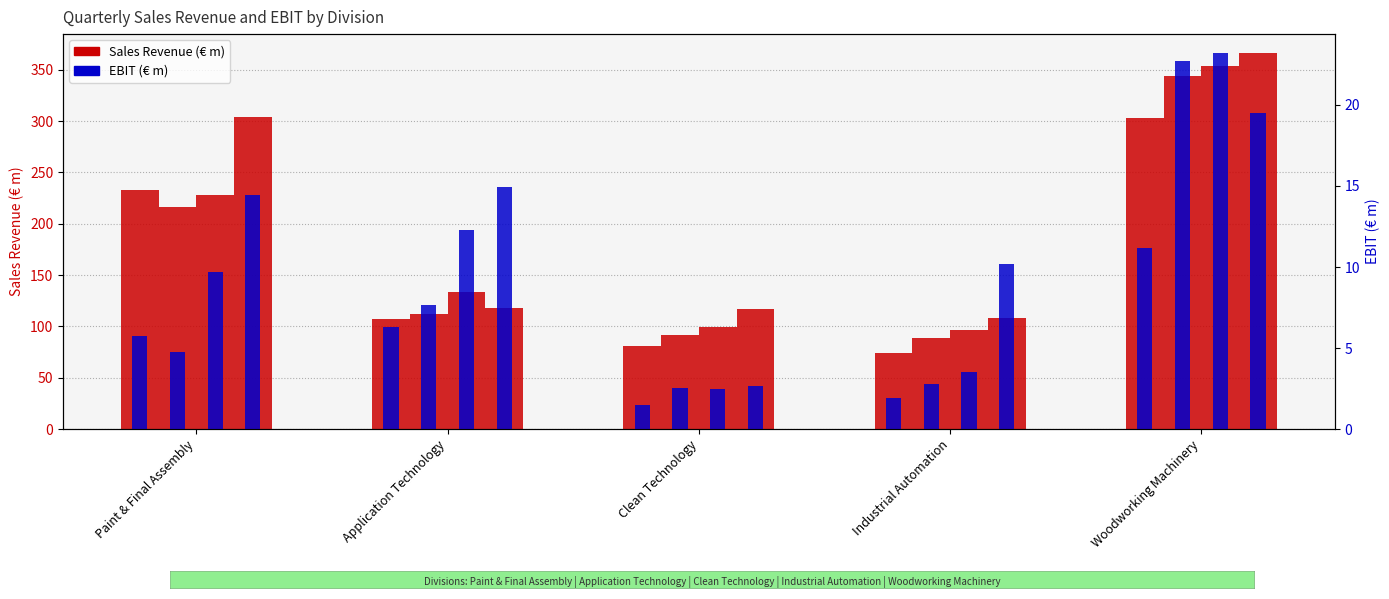

How many data points does each series have?

5